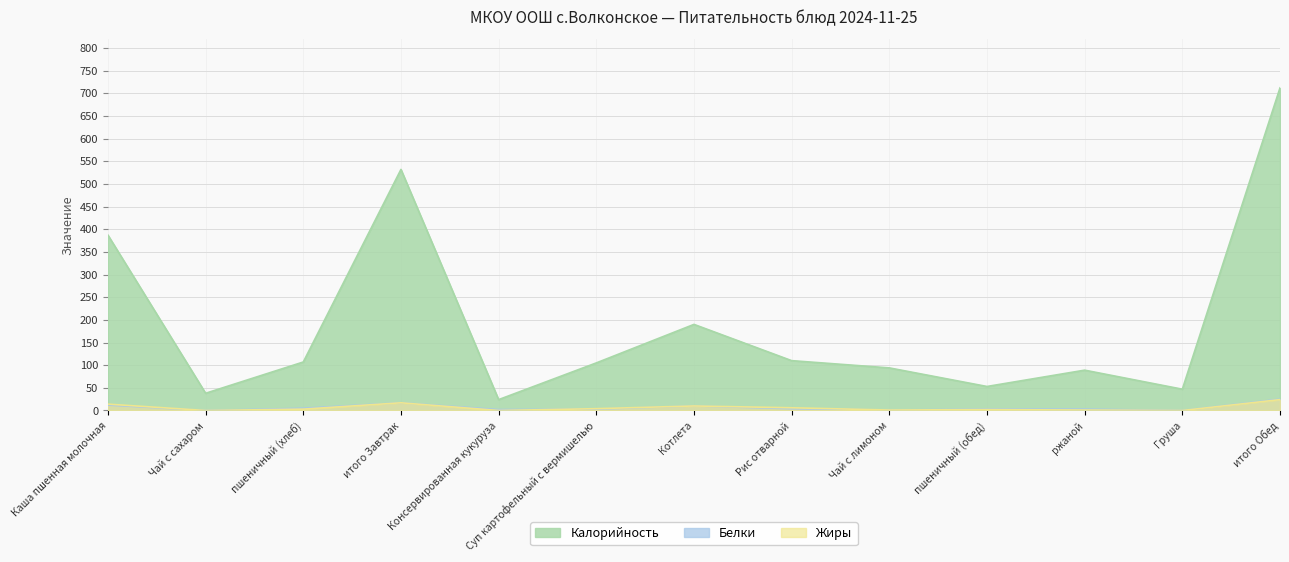

Between which two adjacent categories do Жиры and Белки first intersect?

Консервированная кукуруза and Суп картофельный с вермишелью